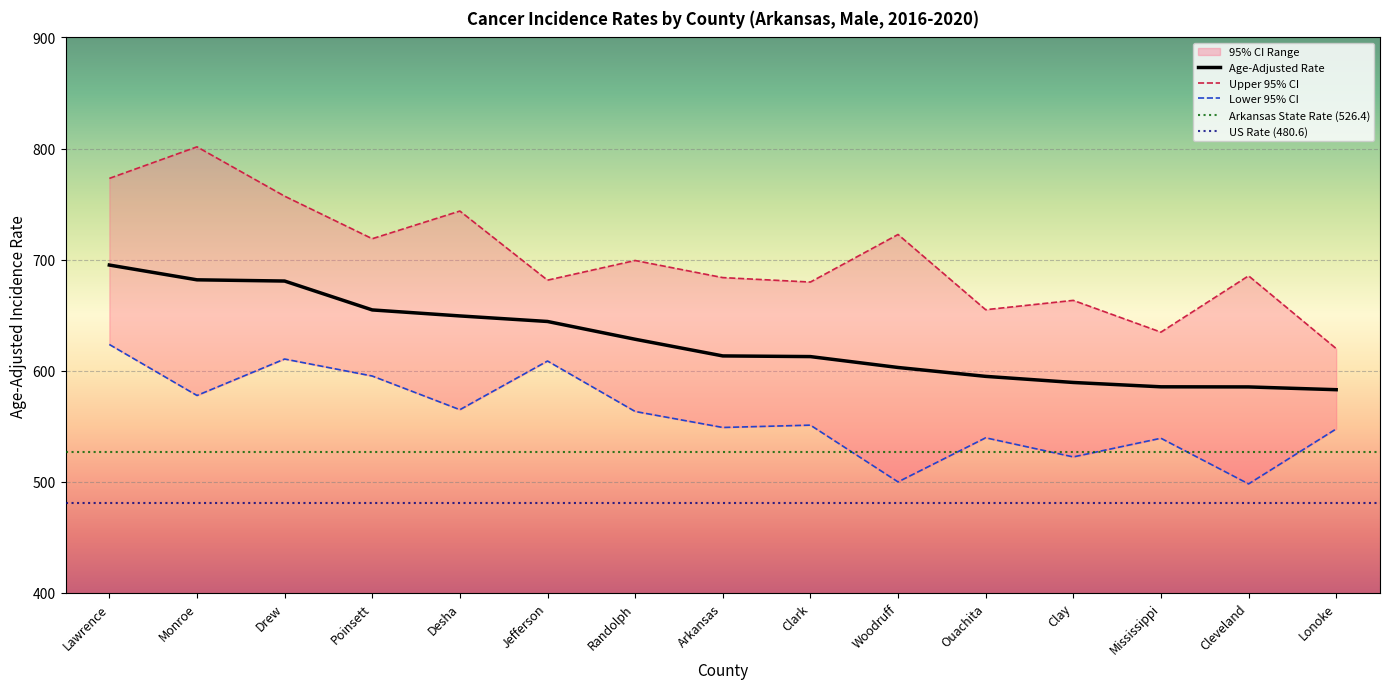

What is the difference between the maximum and minimum values in the Age-Adjusted Rate series?

112.2